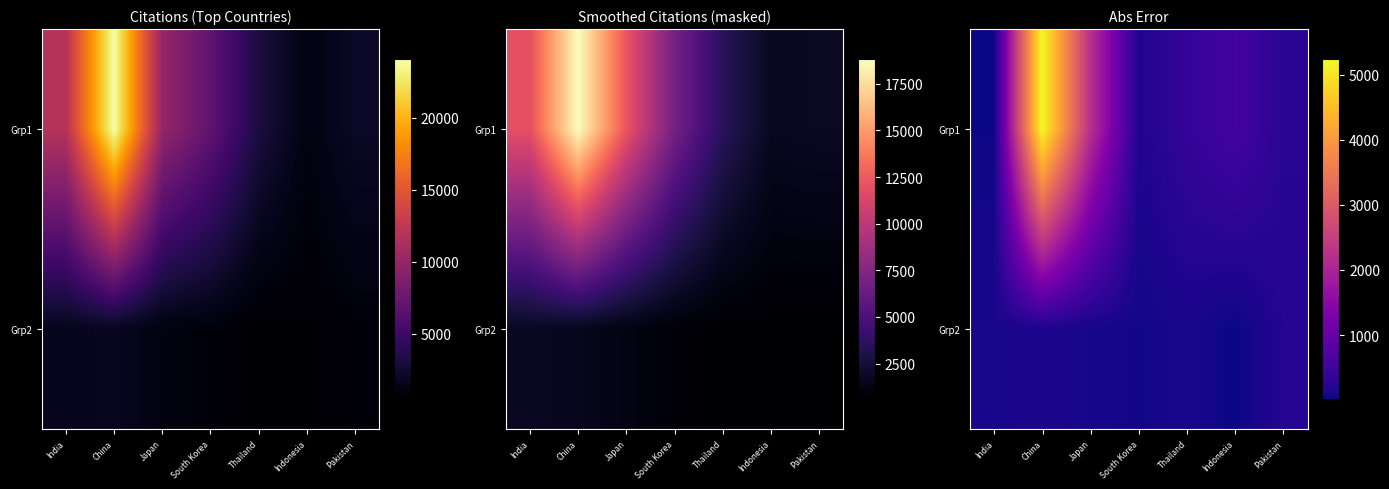

What is the difference between the Grp2 values at Thailand and South Korea?

68.2